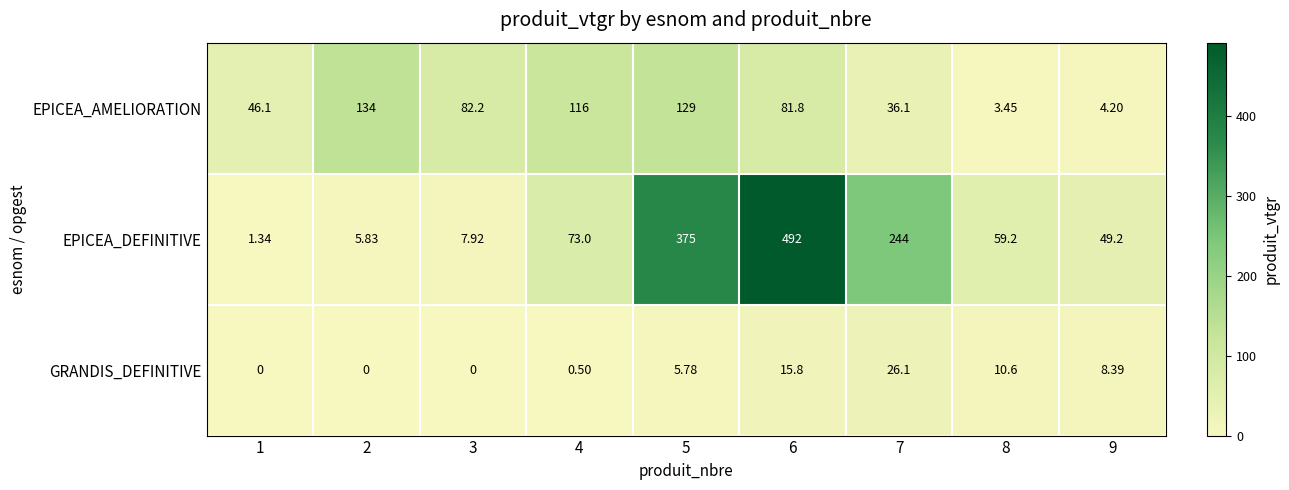

What is the spread (max minus min) of values at 9?

45.0